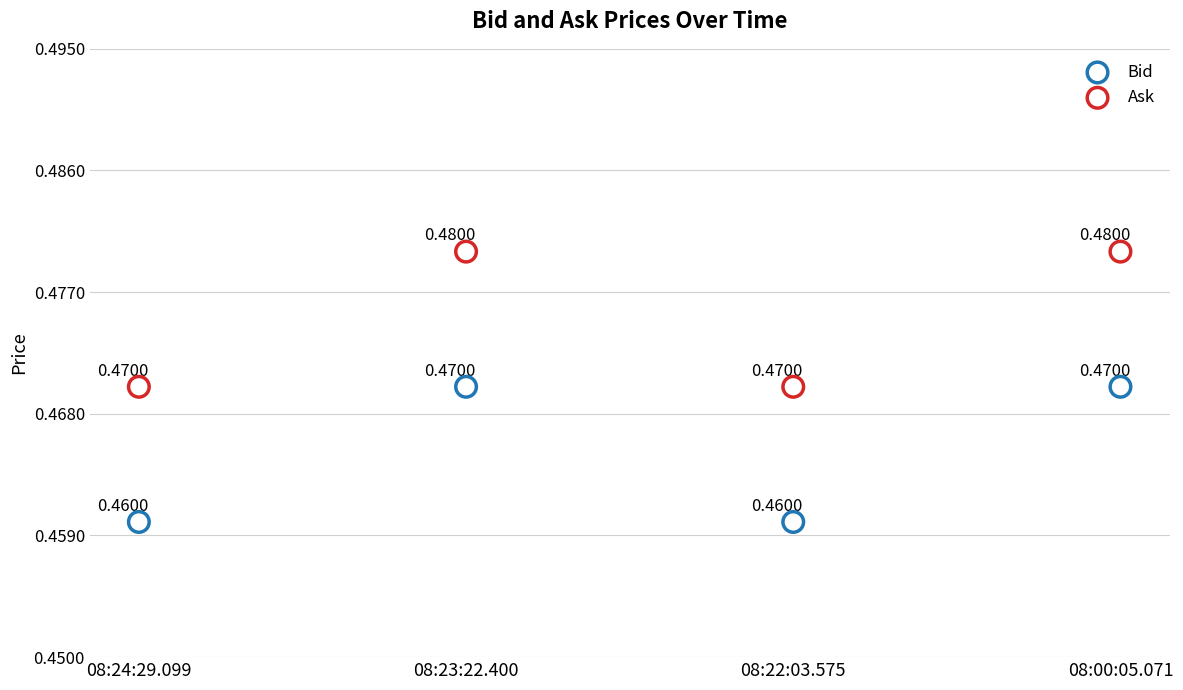

Which series reaches the minimum Y coordinate?

Bid